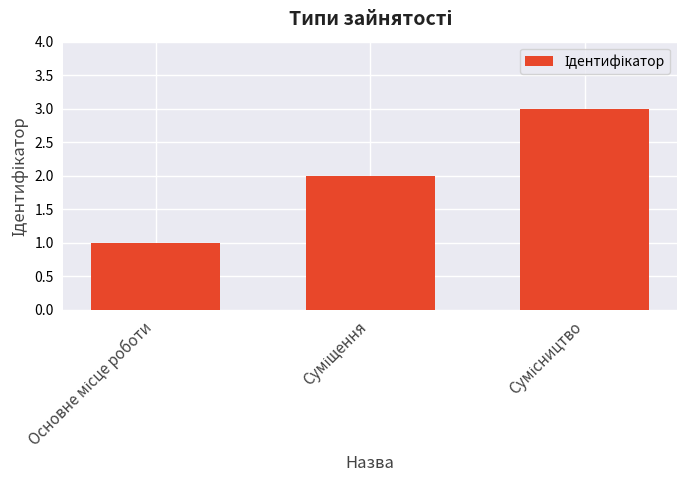

Count the values in the range 1 to 3.

3